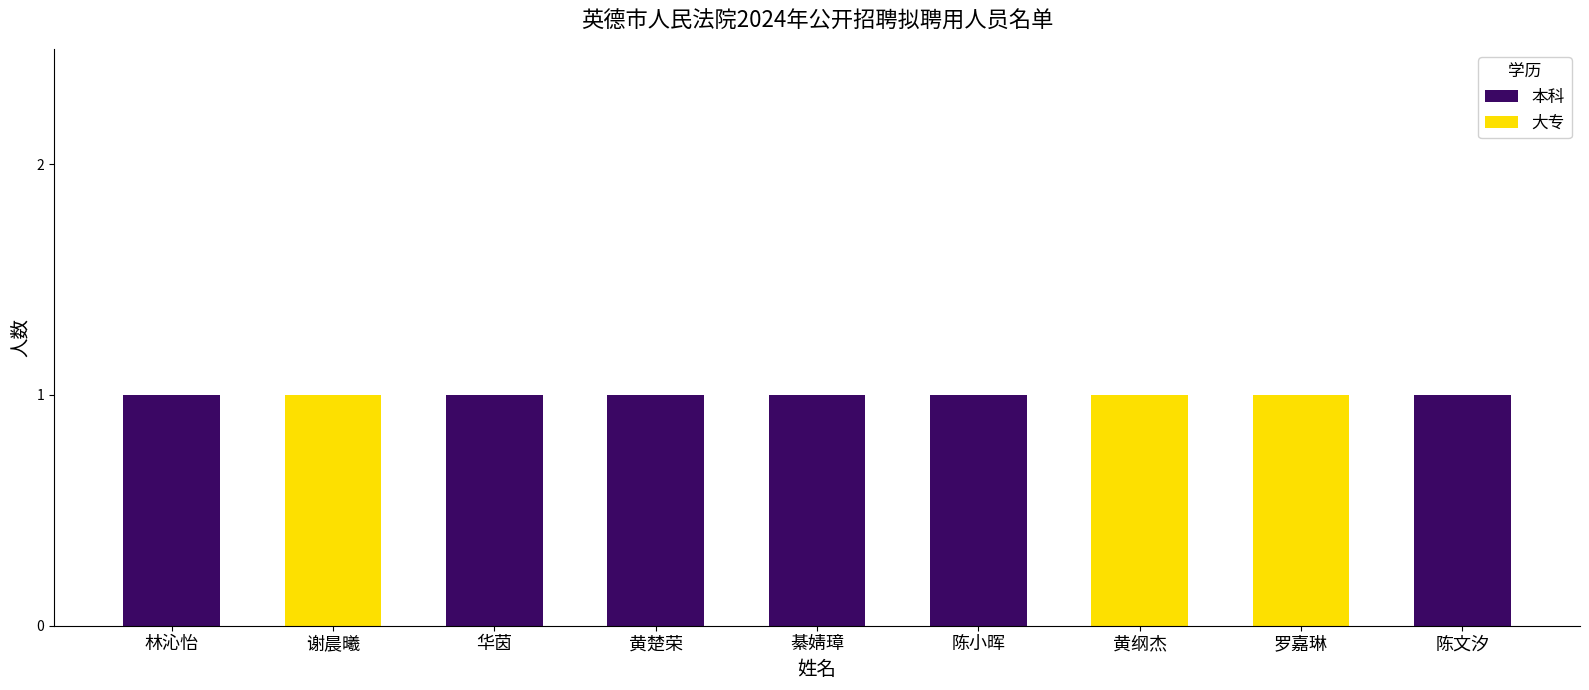

The 本科 series shows 1 at 黄楚荣. True or false?

True